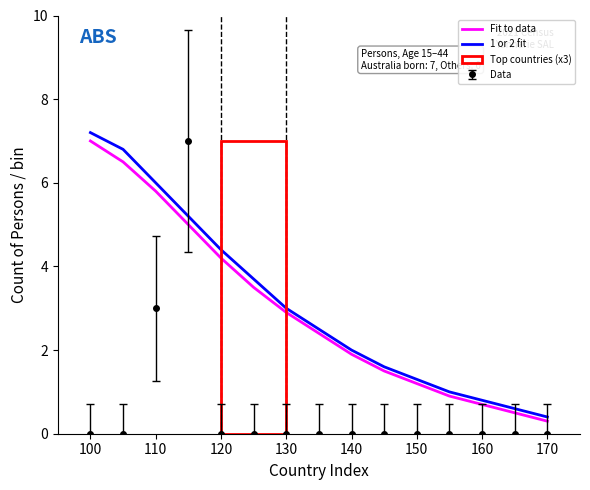

After their last crossing, which series has the higher values: 1 or 2 fit or Data?

1 or 2 fit